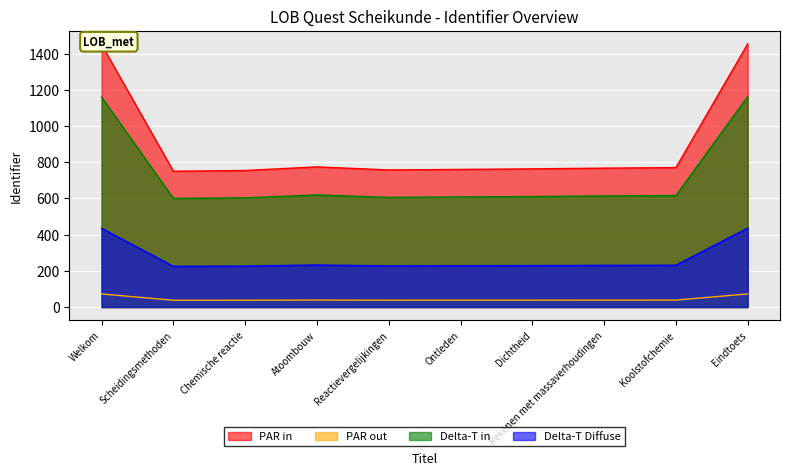

The value at Ontleden is 38.0. True or false?

True